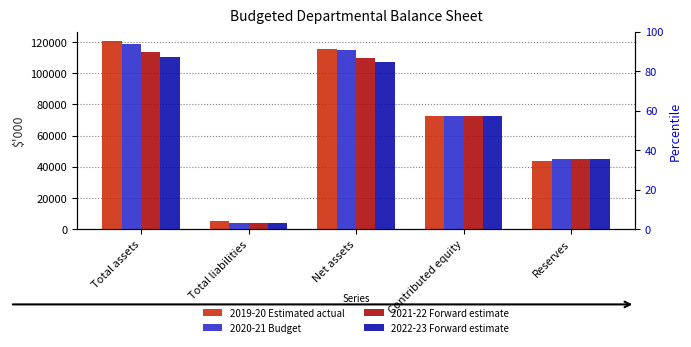

At how many categories does at least one series exceed 48929?

3